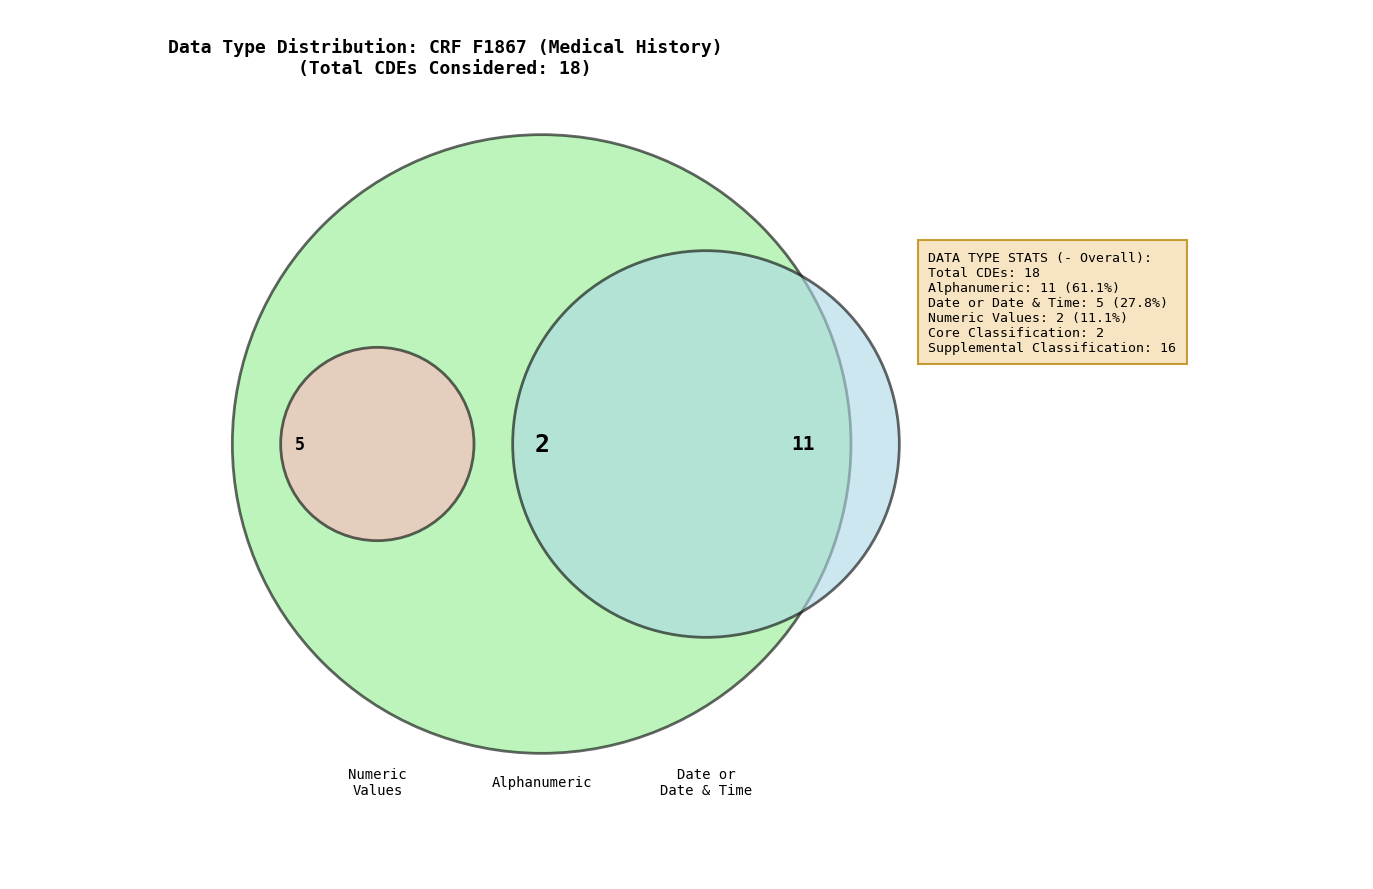

Does Free-Form Entry represent more than half of the total?

No